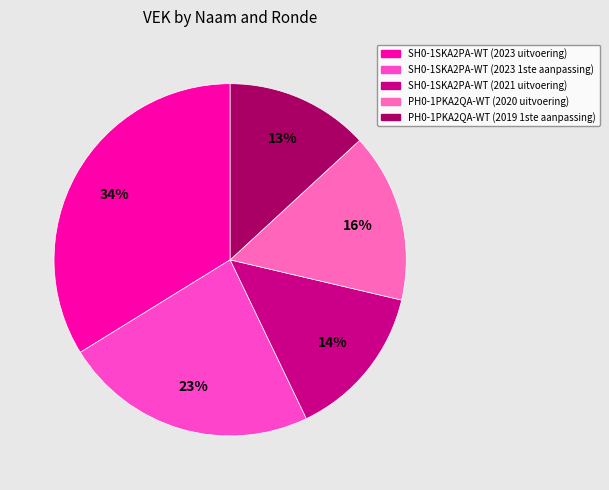

To the nearest percent, what portion does SH0-1SKA2PA-WT (2021 uitvoering) represent?

14%